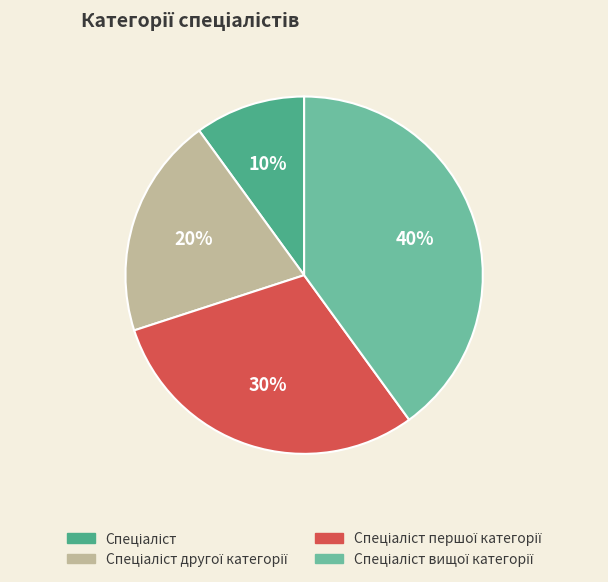

To the nearest percent, what is the difference between the largest and smallest slice percentages?

30%